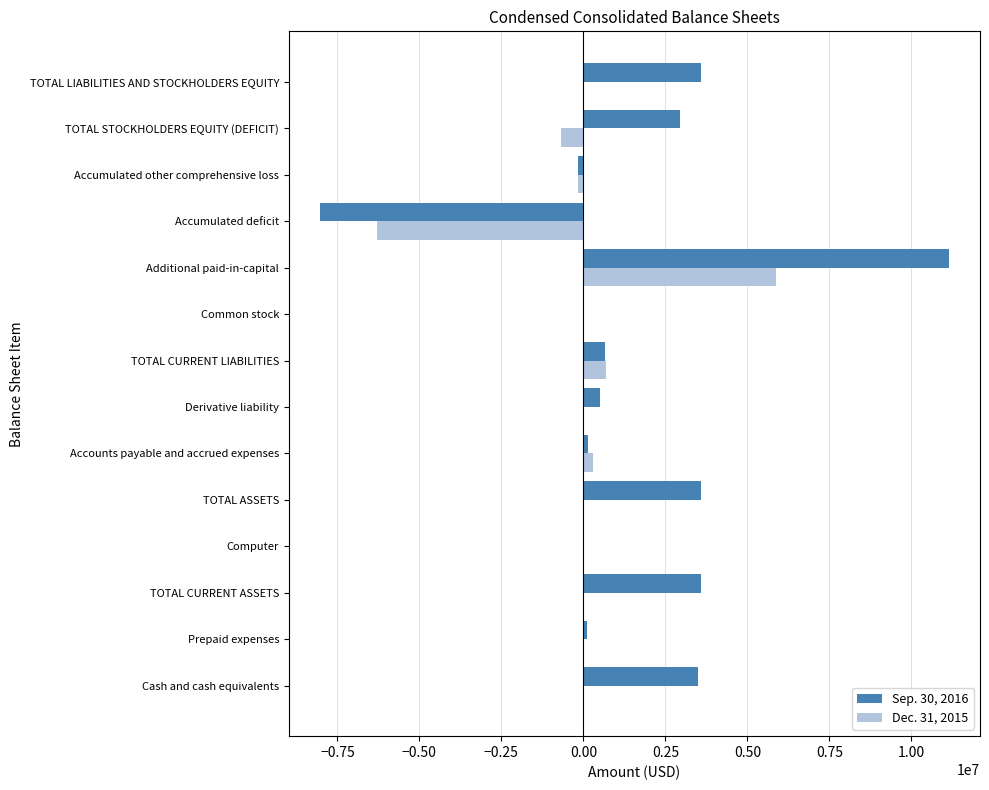

The Sep. 30, 2016 series shows 4954179 at TOTAL STOCKHOLDERS EQUITY (DEFICIT). True or false?

False